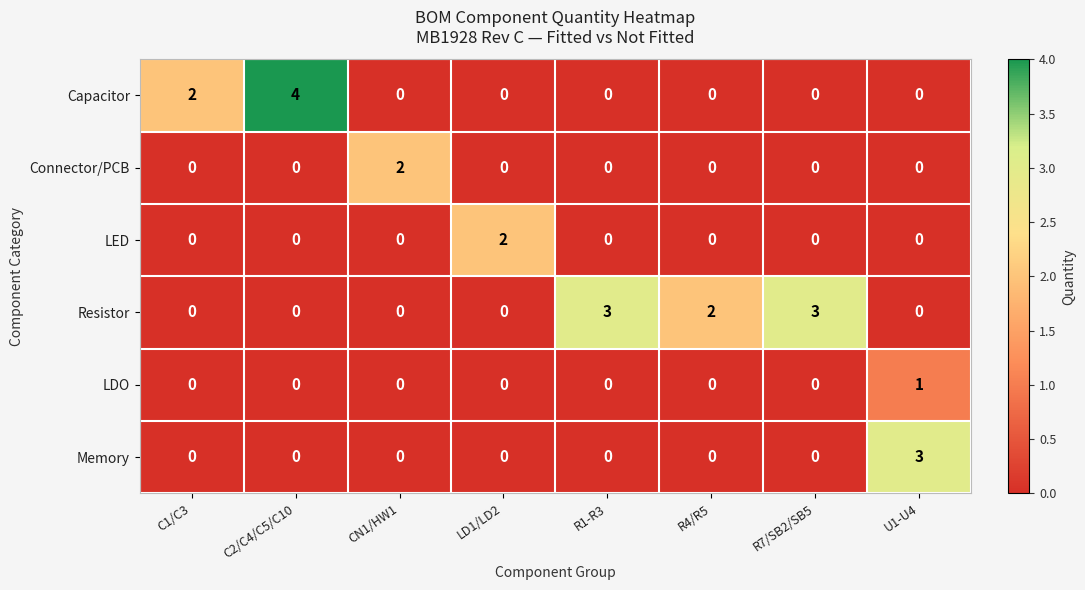

Which series has the widest spread of values?

Capacitor